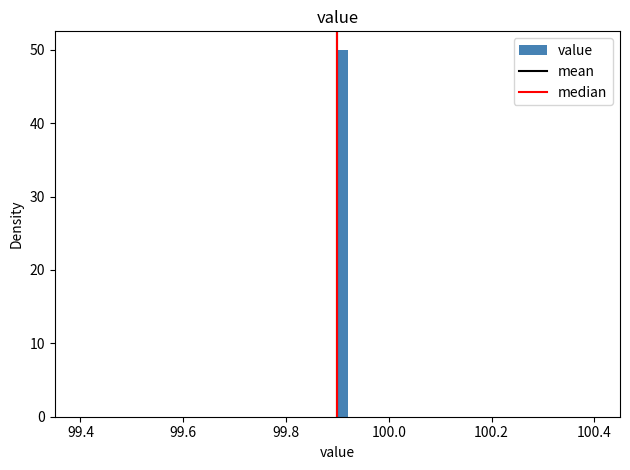

Read against the x-axis, roughly where is the centre of the tallest bar?

99.92